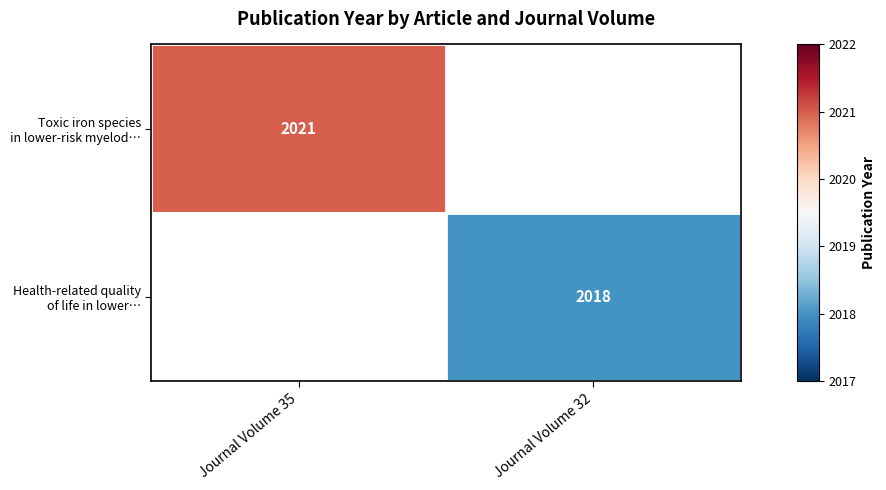

Which category has the lowest value in the Toxic iron species in lower-risk myelod… series?

Journal Volume 35